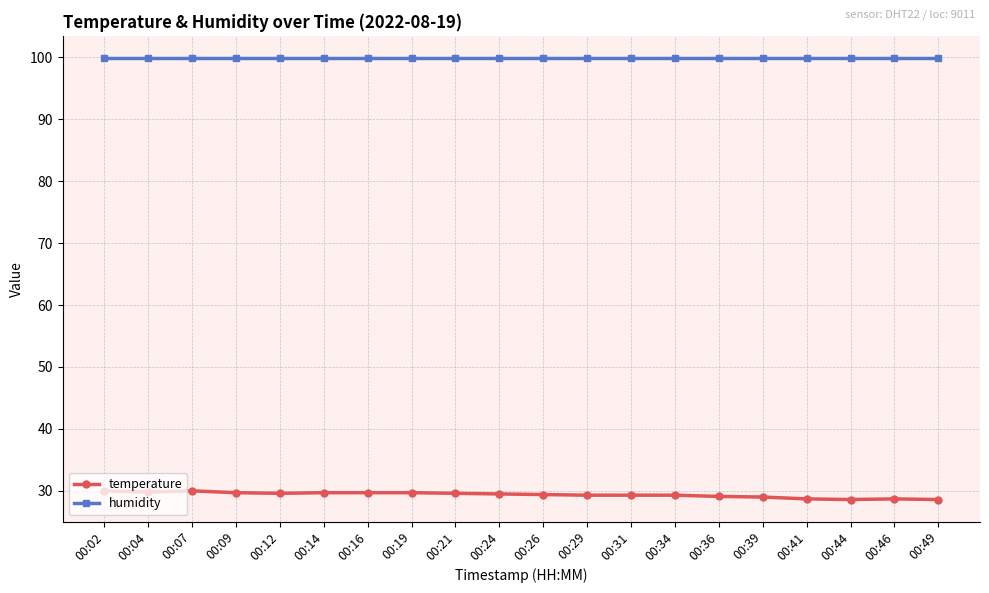

How many lines are shown in the chart?

2